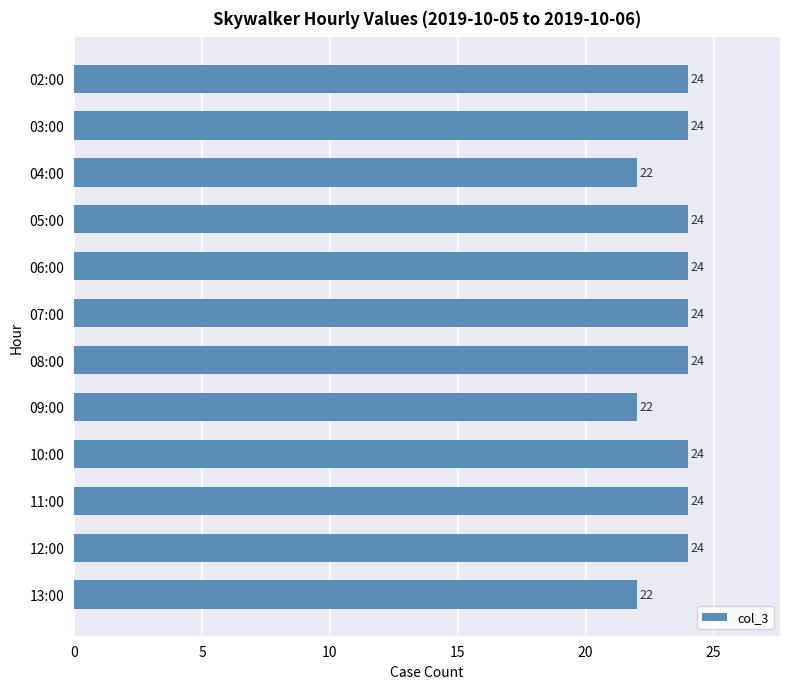

Reading top to bottom, transcribe all the data shown in this chart.

24	24	22	24	24	24	24	22	24	24	24	22